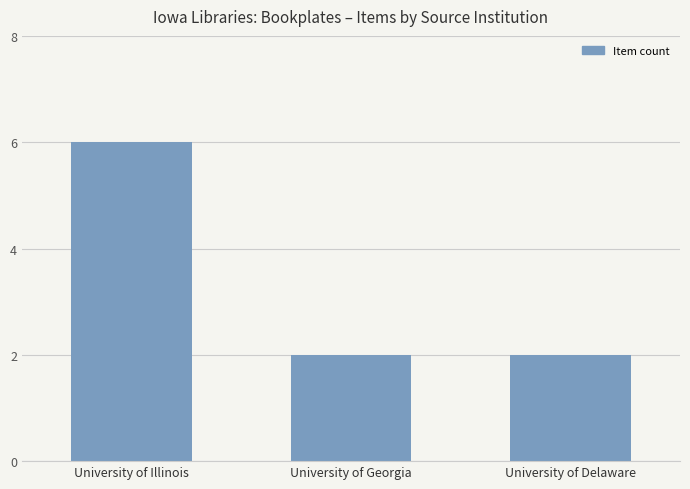

Reading right to left, what are all the values shown in this chart?

2	2	6